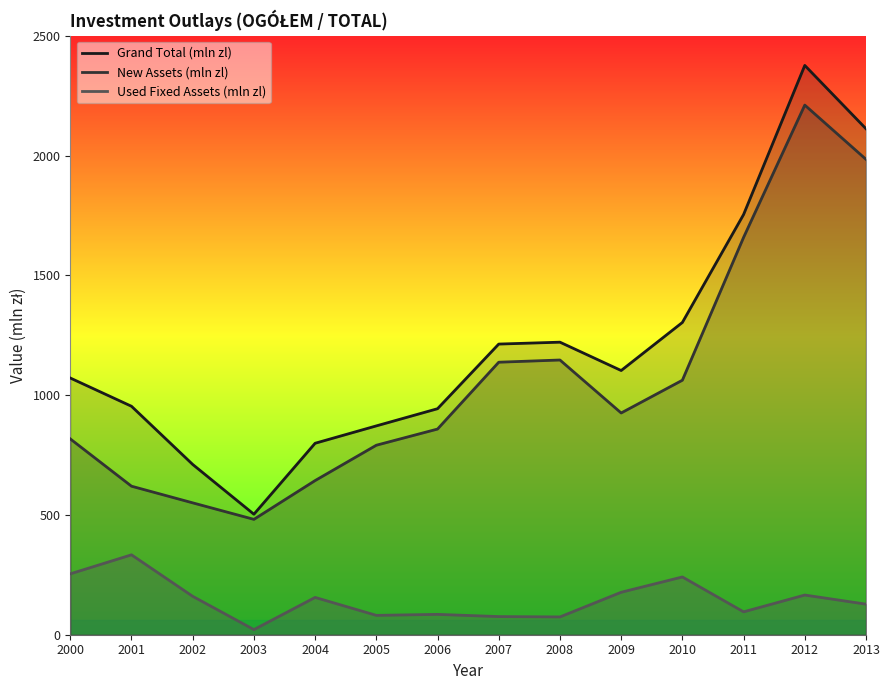

True or false: Used Fixed Assets (mln zl) and Grand Total (mln zl) cross at least once.

False